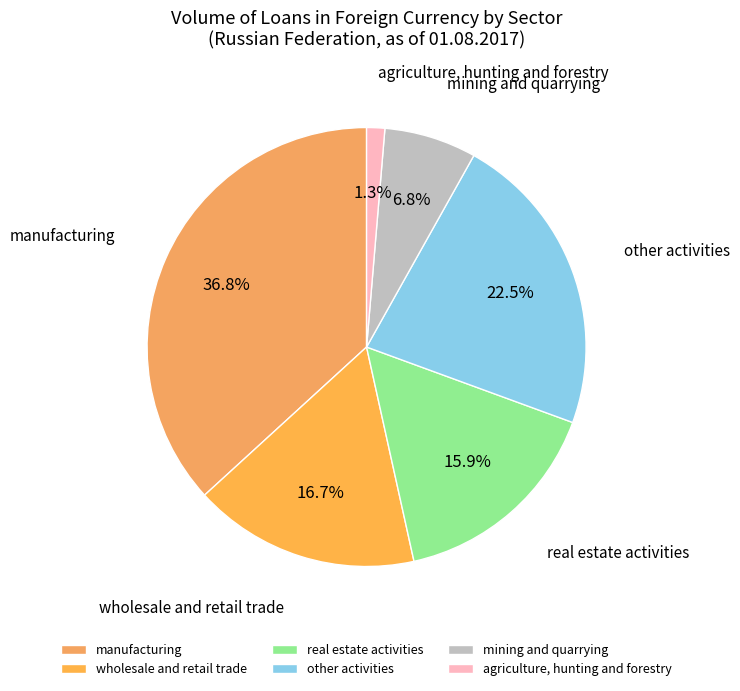

Approximately how many times larger is the value at manufacturing compared to real estate activities?

2.3